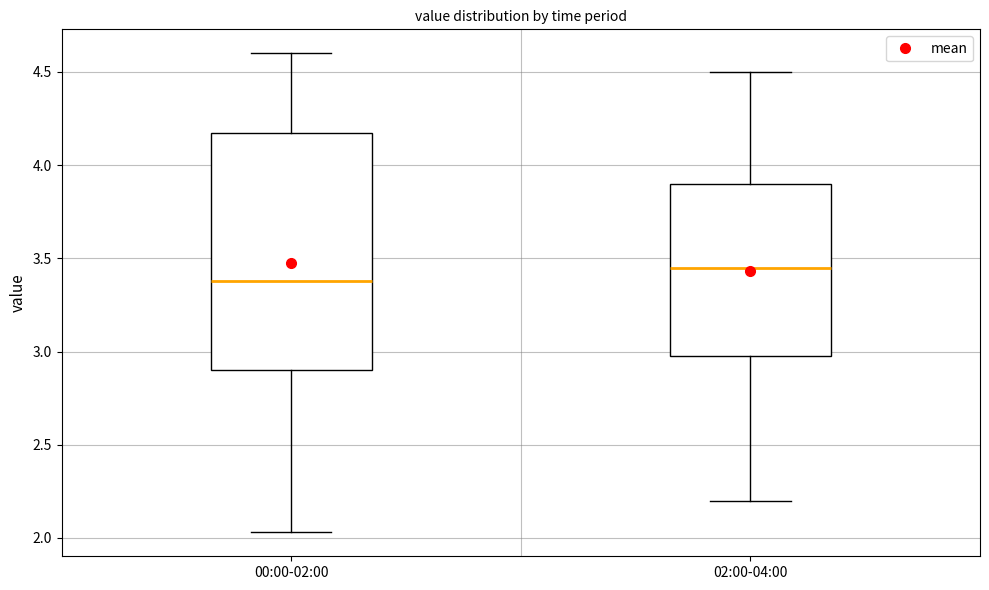

Where does the lower whisker of the box for 02:00-04:00 end on the y-axis? The values are not printed on the chart, so give them approximately, as read against the axis.

2.20